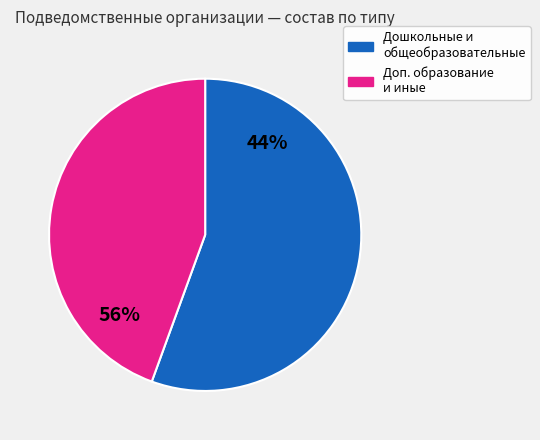

Is it true that 6 is 11% of the pie?

True